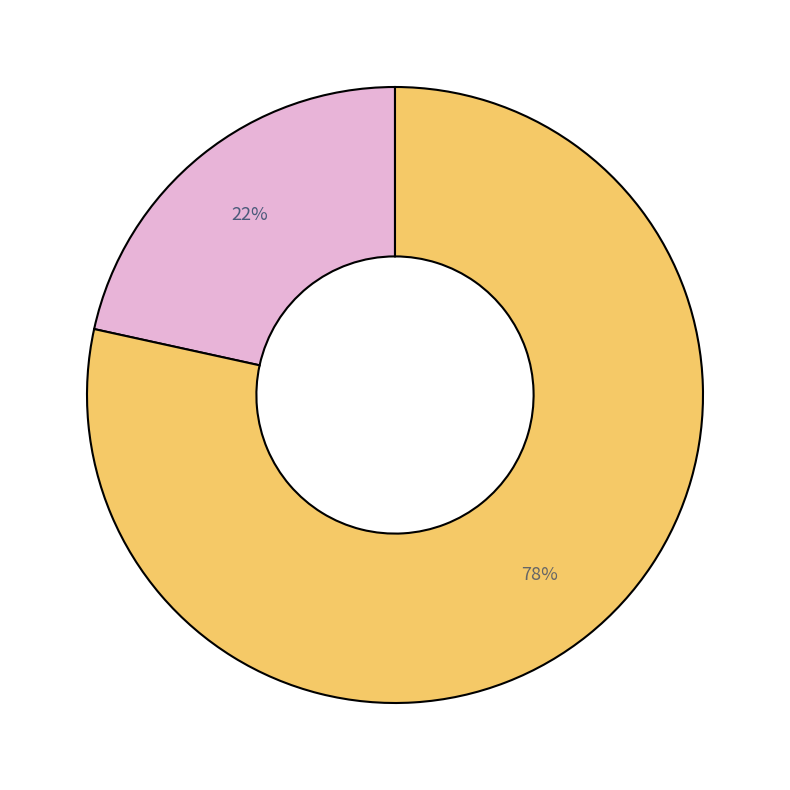

To the nearest percent, what is the average slice percentage?

50%